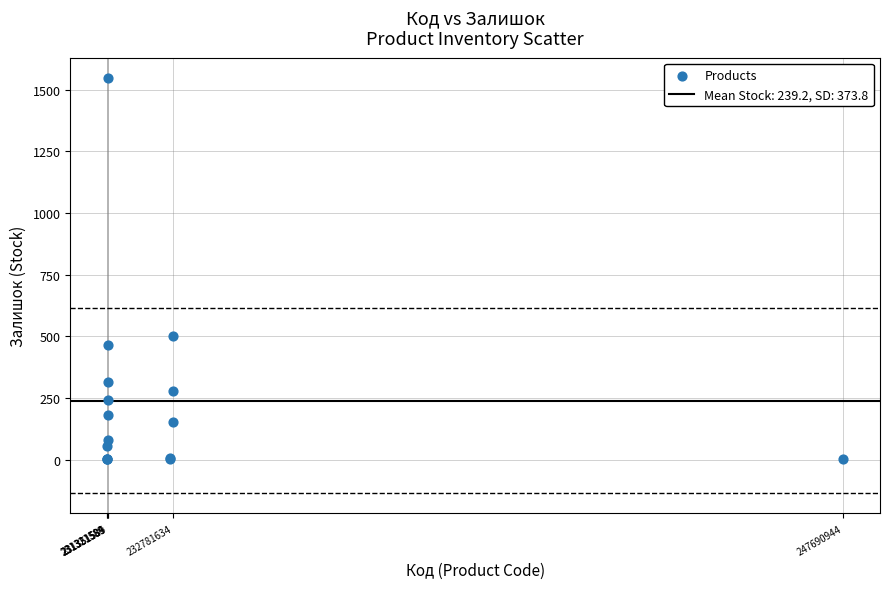

What Y value in the scatter plot is closest to 773?

500